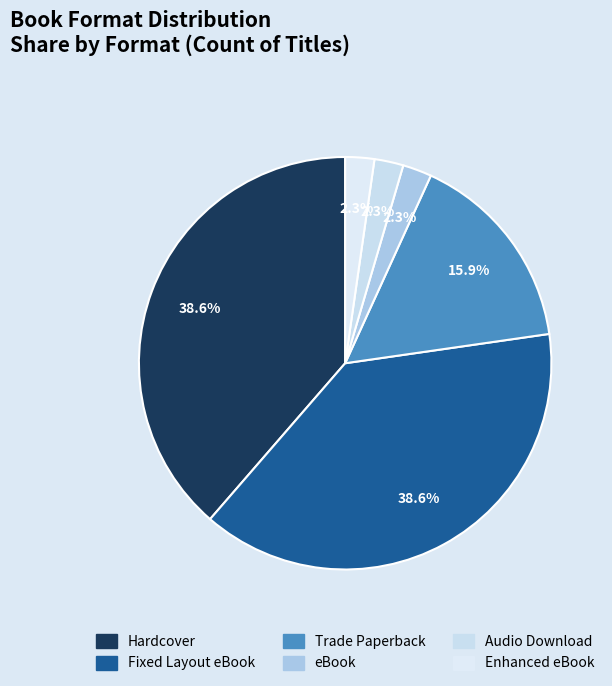

What percentage is the Trade Paperback slice, to the nearest percent?

16%